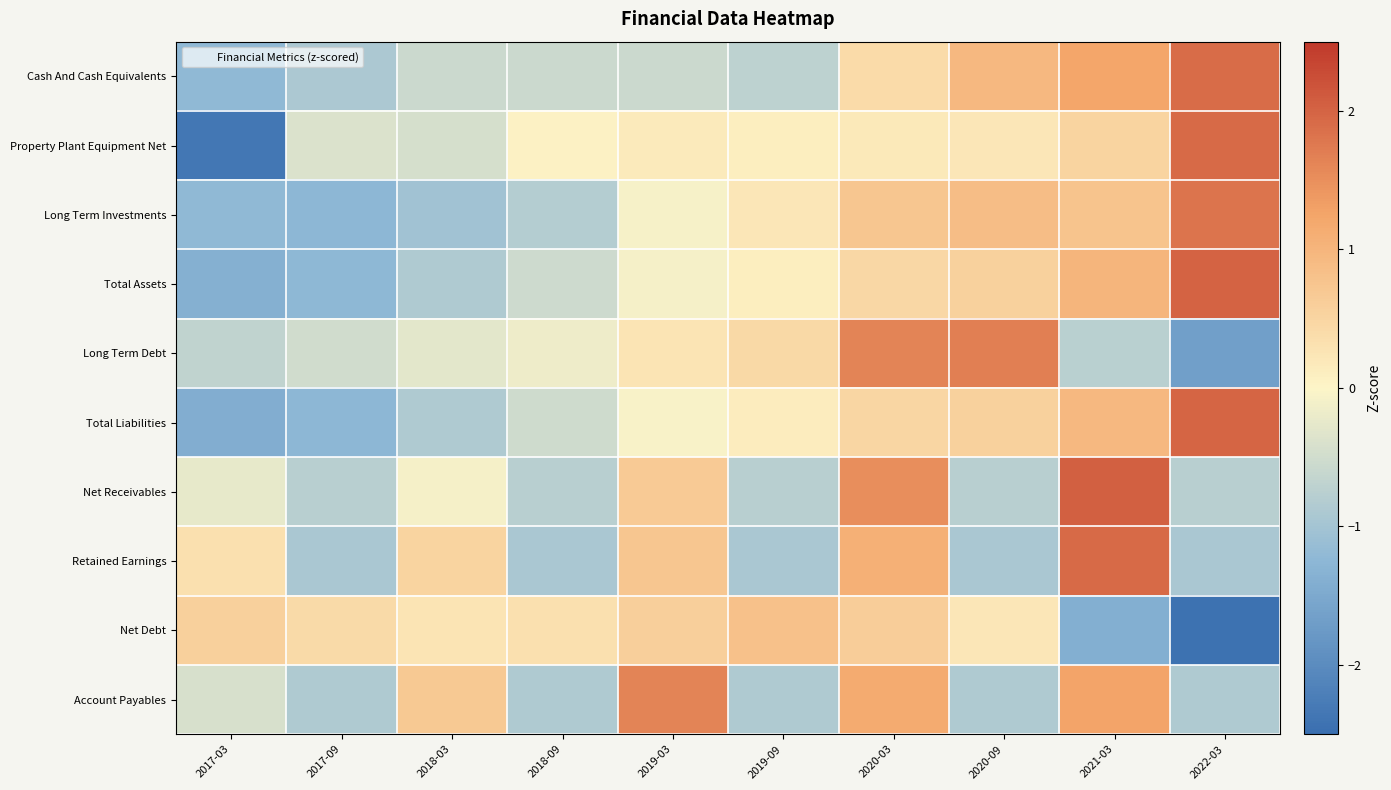

Which series has the largest total across all categories?

Total Assets